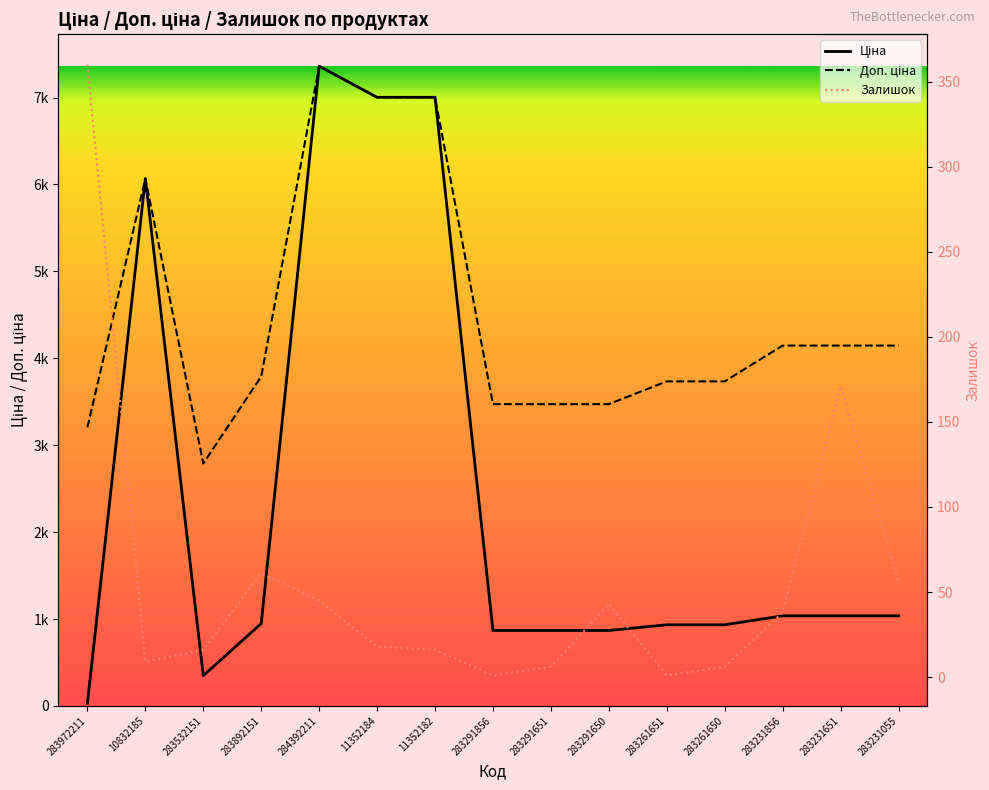

How many distinct data groups are displayed?

3